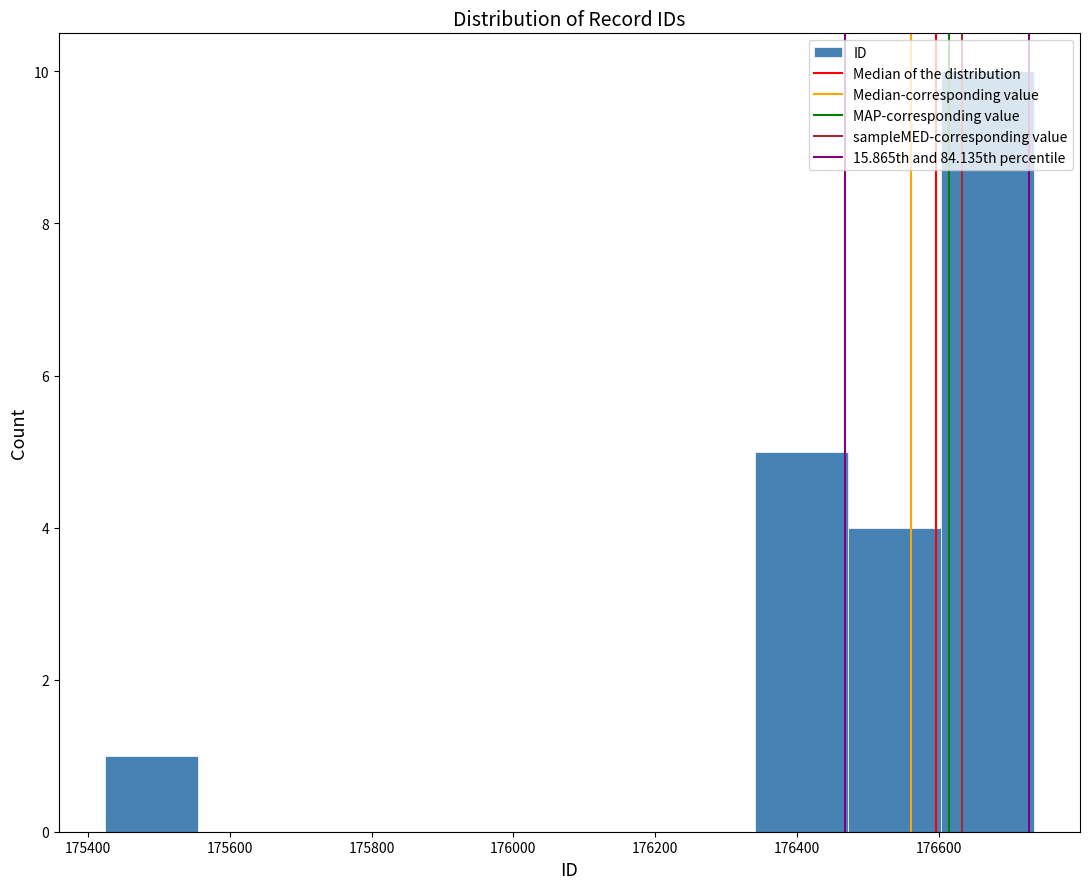

Which range on the x-axis has the tallest bar?

176600 to 176740